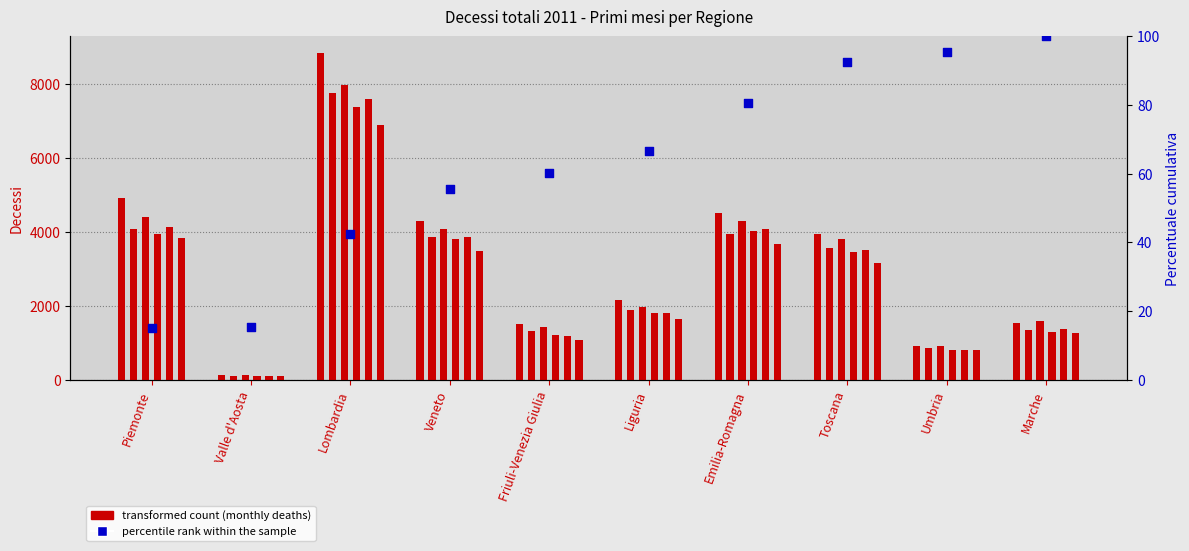

Is the value of maggio at Marche greater than the value of aprile at Marche?

Yes